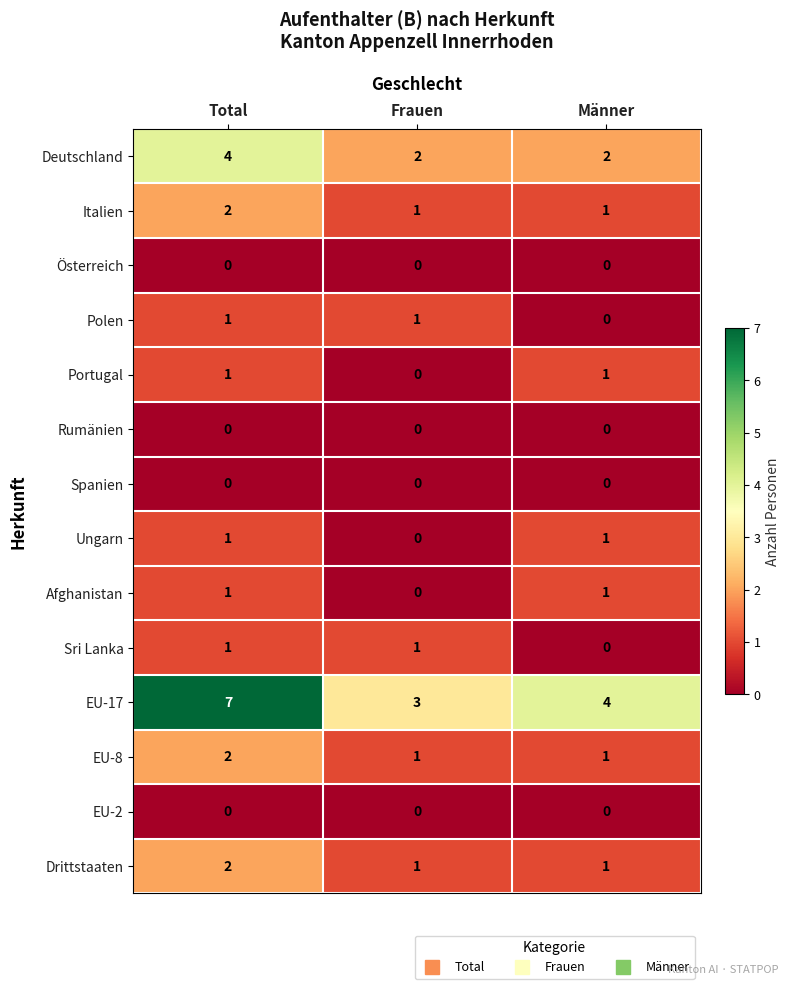

What is the spread (max minus min) of values at Frauen?

3